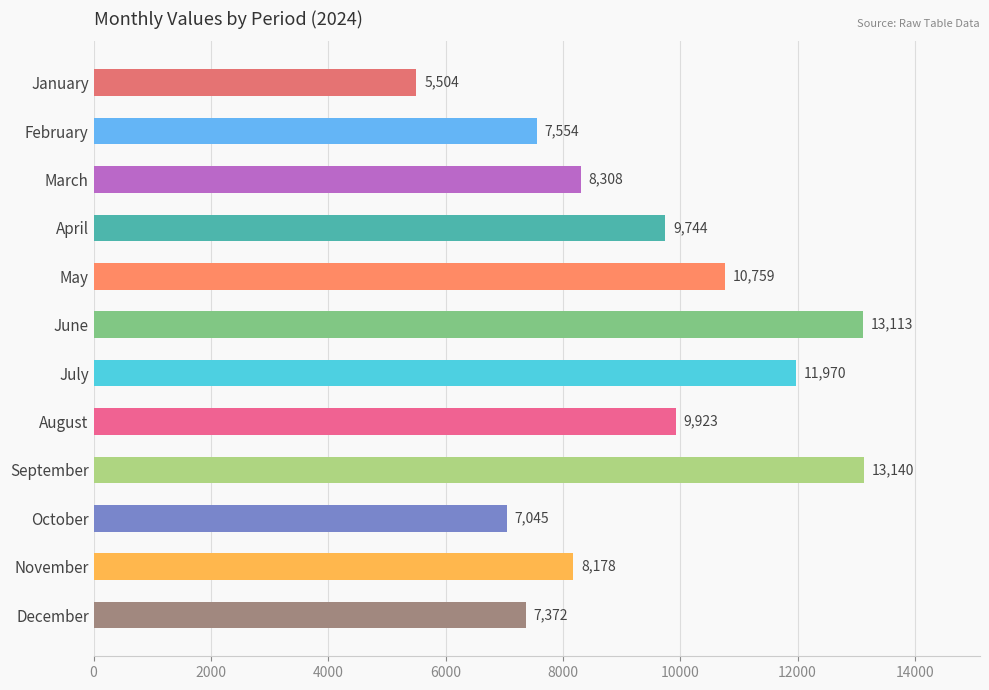

Is it true that the value at January is 5504?

True